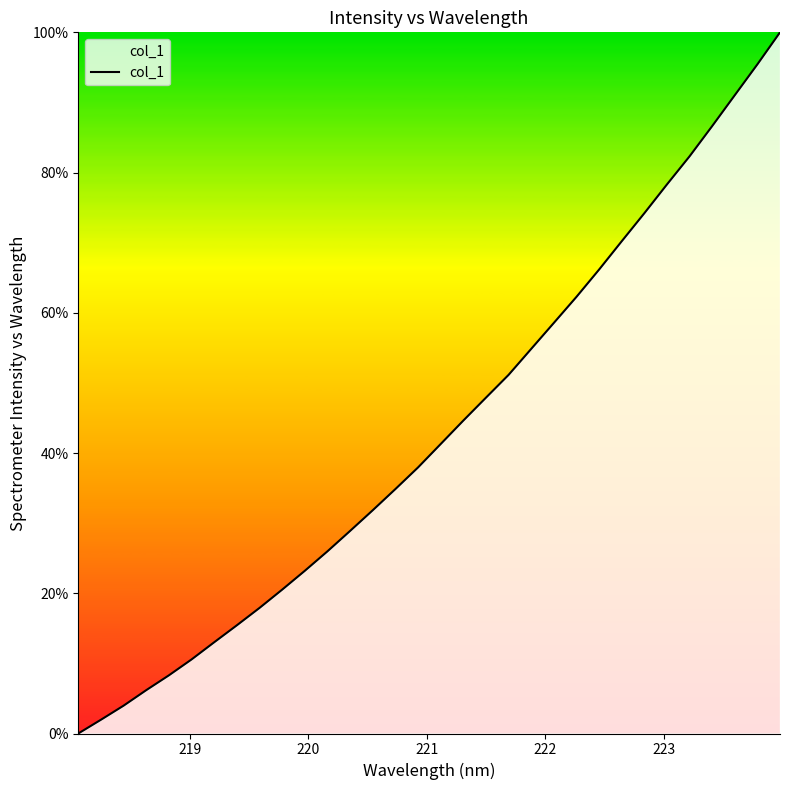

True or false: the data has more than 0 interior local peaks.

False